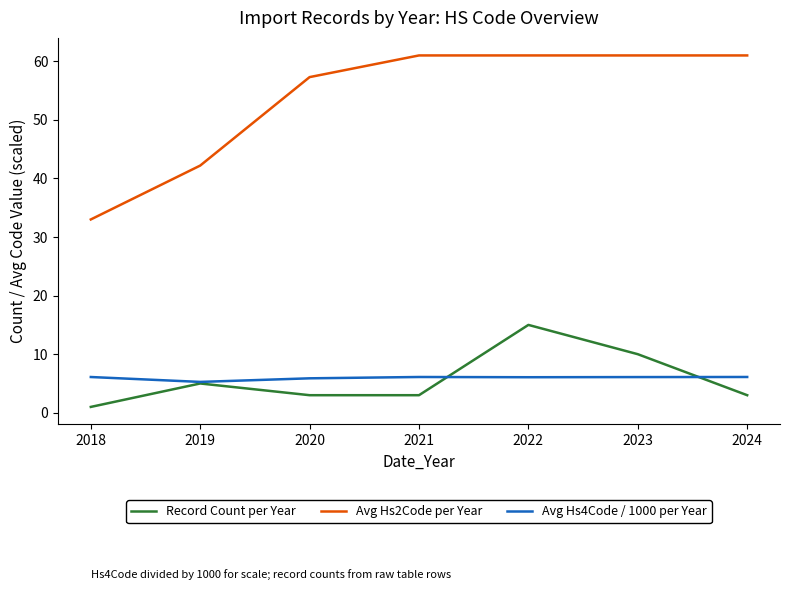

What is the highest value of the Avg Hs4Code / 1000 per Year series?

6.1